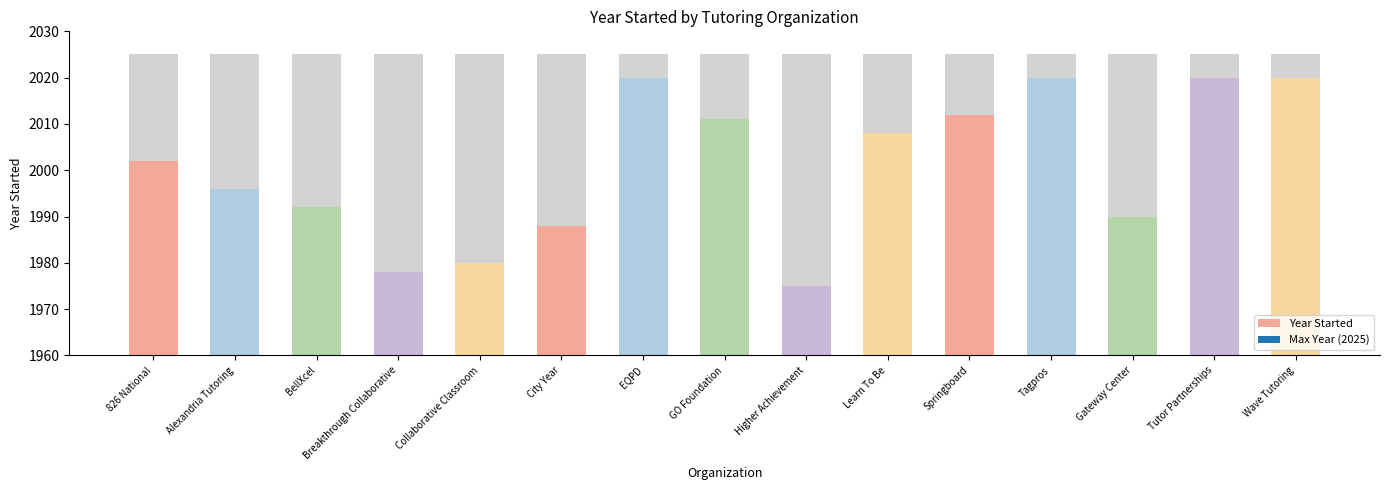

How many bars are there in total?

15